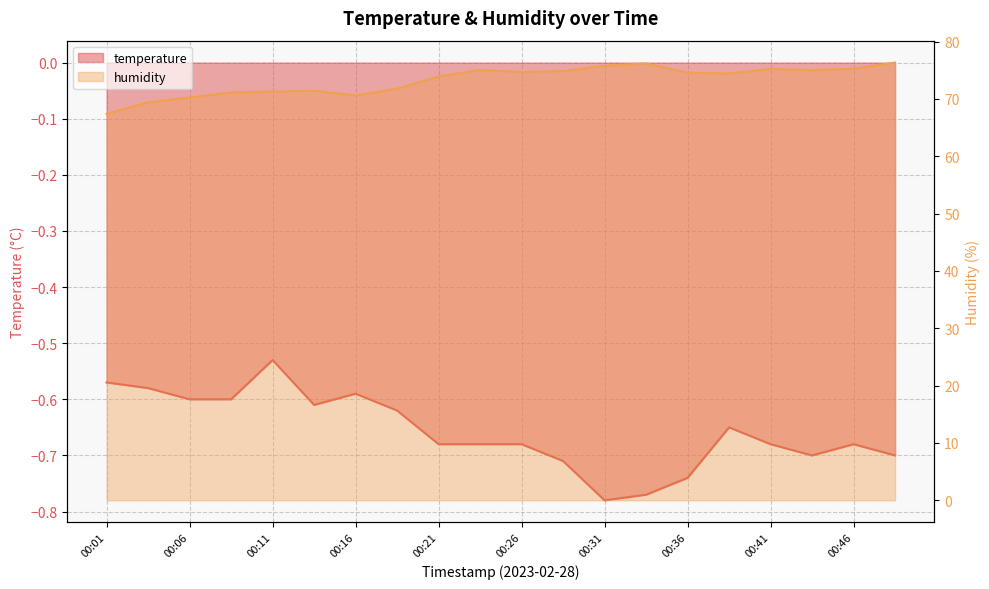

In humidity, how many points are lower than both neighbors (excluding endpoints)?

4